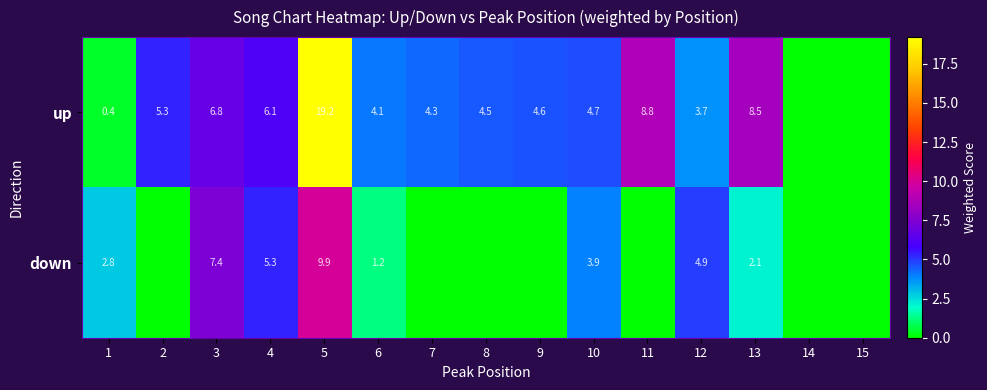

What is the total value across all series at 2?

5.3